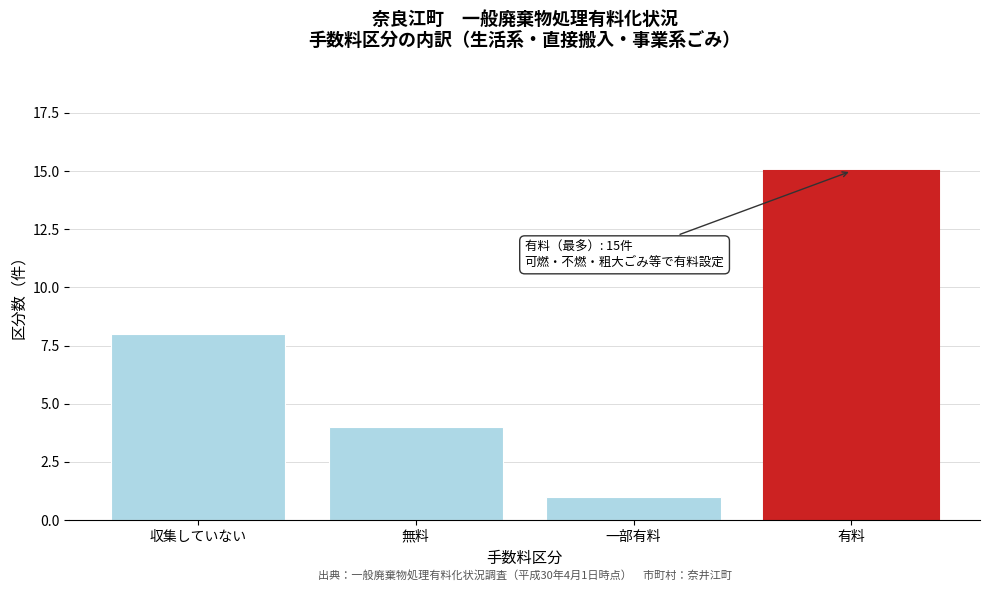

Reading right to left, extract all data points from this chart.

15	1	4	8